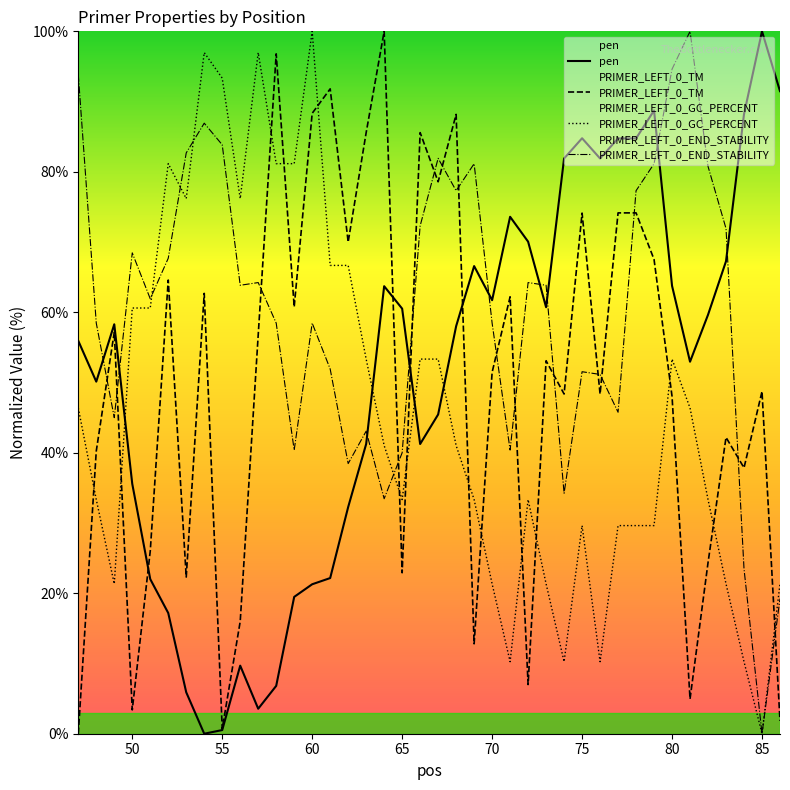

What are all the series names shown in the legend?

pen, PRIMER_LEFT_0_TM, PRIMER_LEFT_0_GC_PERCENT, PRIMER_LEFT_0_END_STABILITY